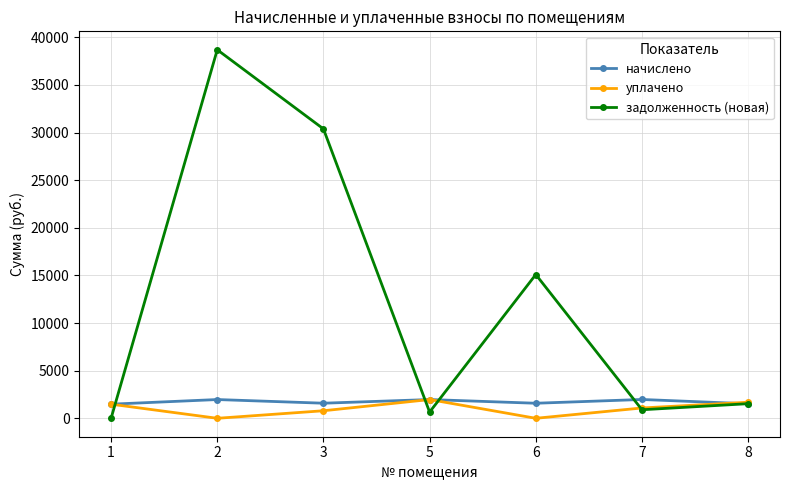

The value of начислено at 7 is 1976.0. True or false?

True